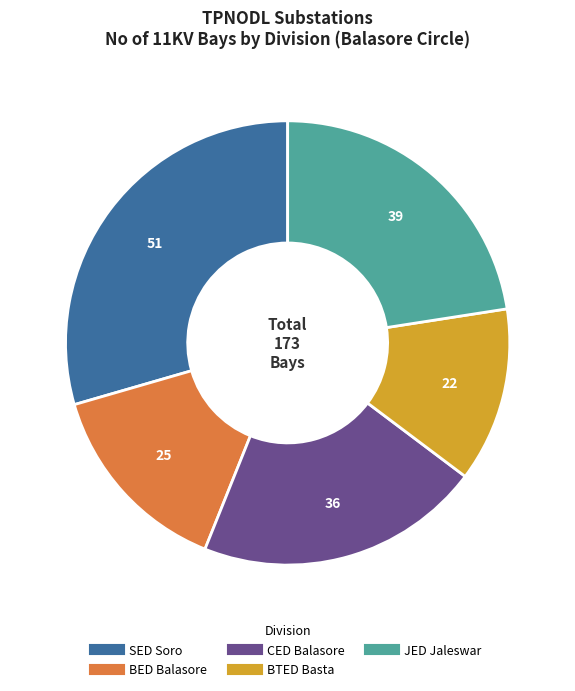

Is there any slice that represents more than half of the pie?

No